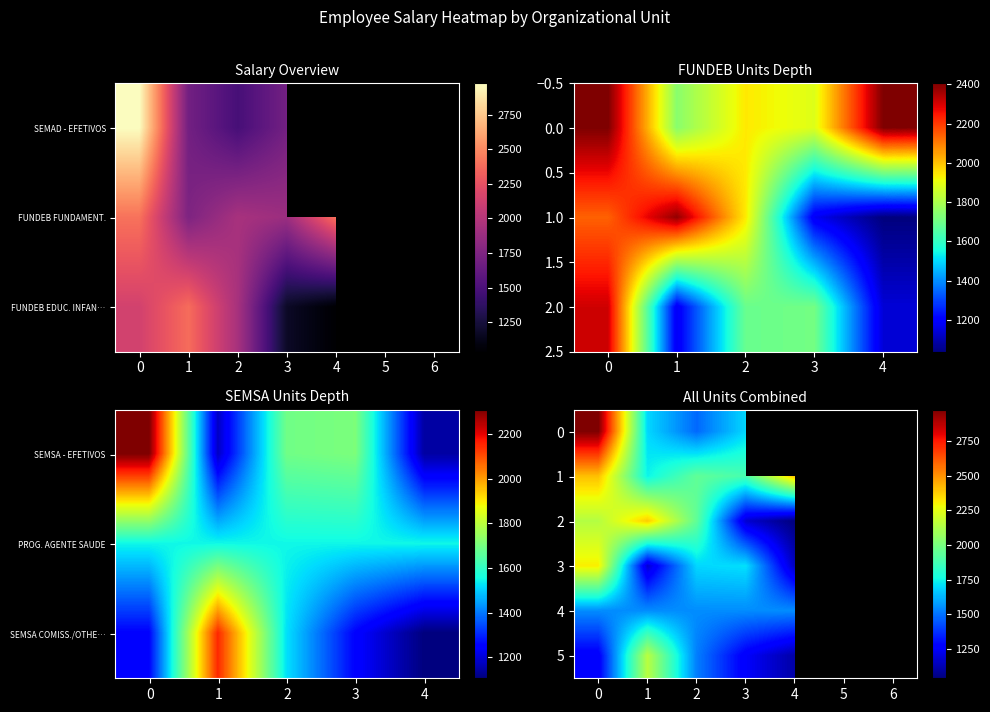

What is the maximum value shown in the chart?

2975.2